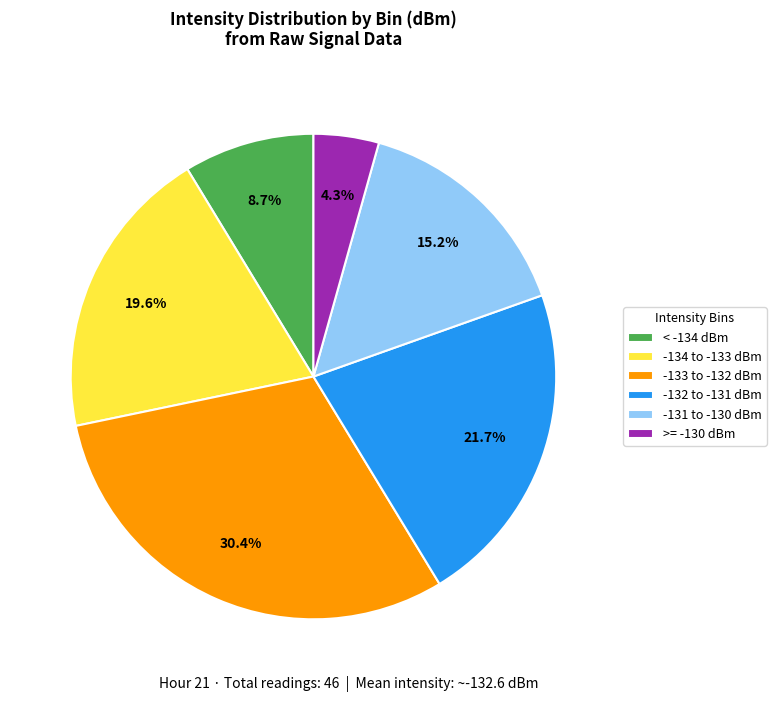

To the nearest percent, what is the average slice percentage?

17%